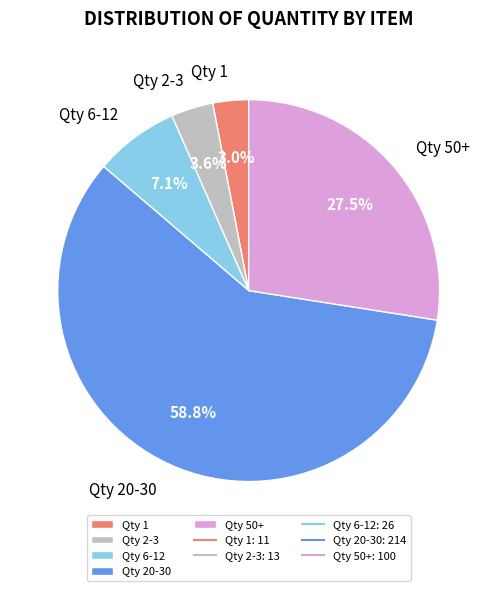

Does Qty 2-3 account for over 50% of the chart?

No